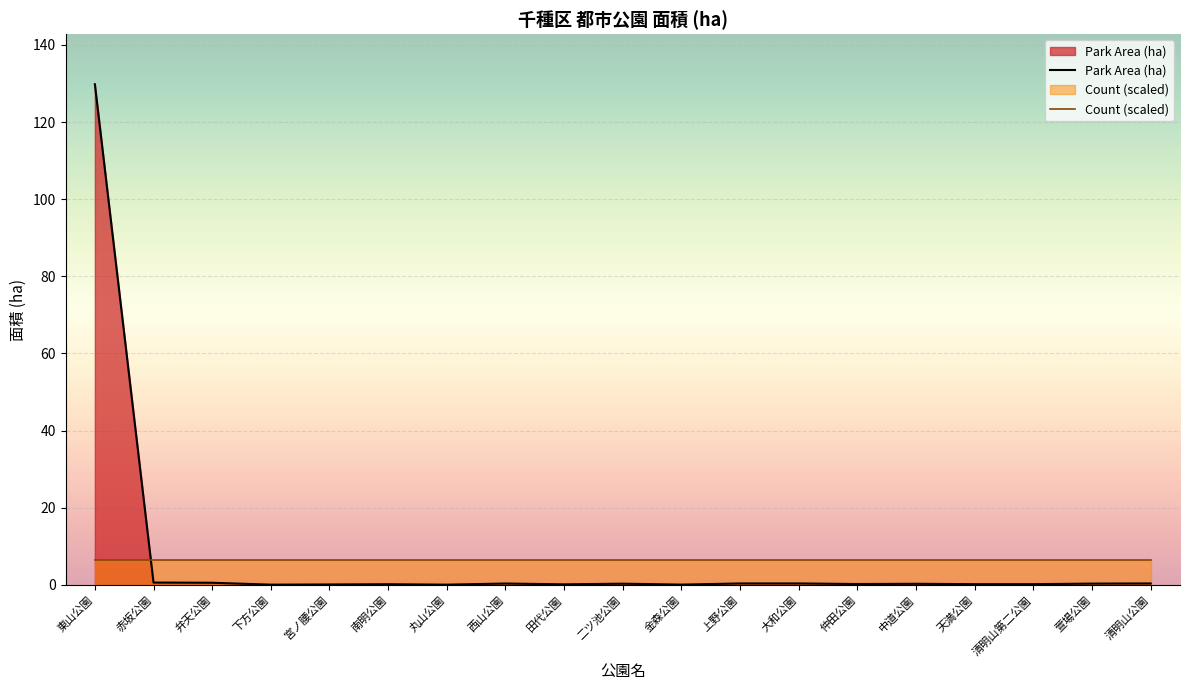

What is the value of the 4th point from the left?

0.1